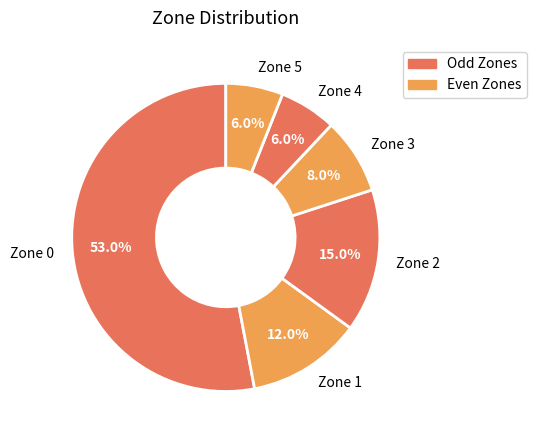

Is it true that Zone 2 is 26% of the pie?

False